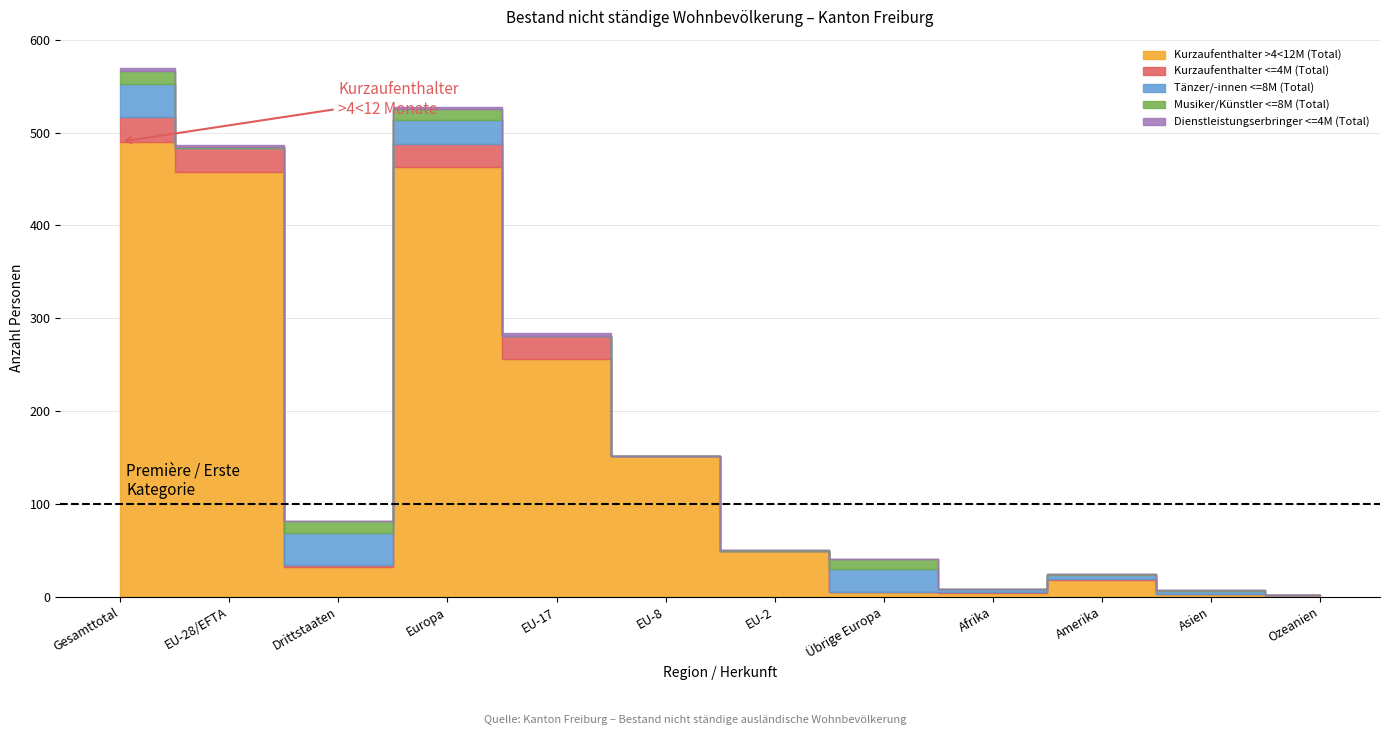

Which category has the lowest value in the Musiker/Künstler <=8M (Total) series?

EU-17